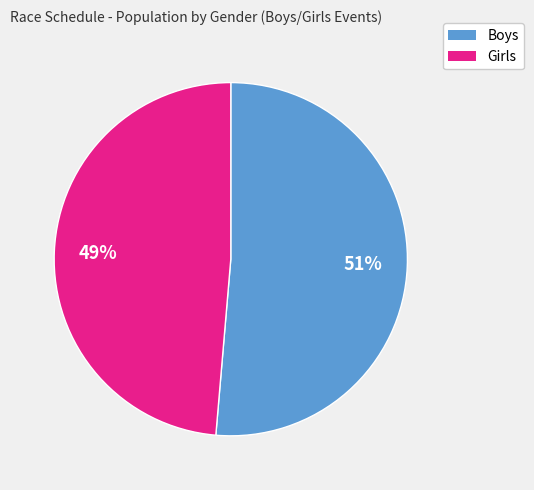

To the nearest percent, what is the average slice percentage?

50%